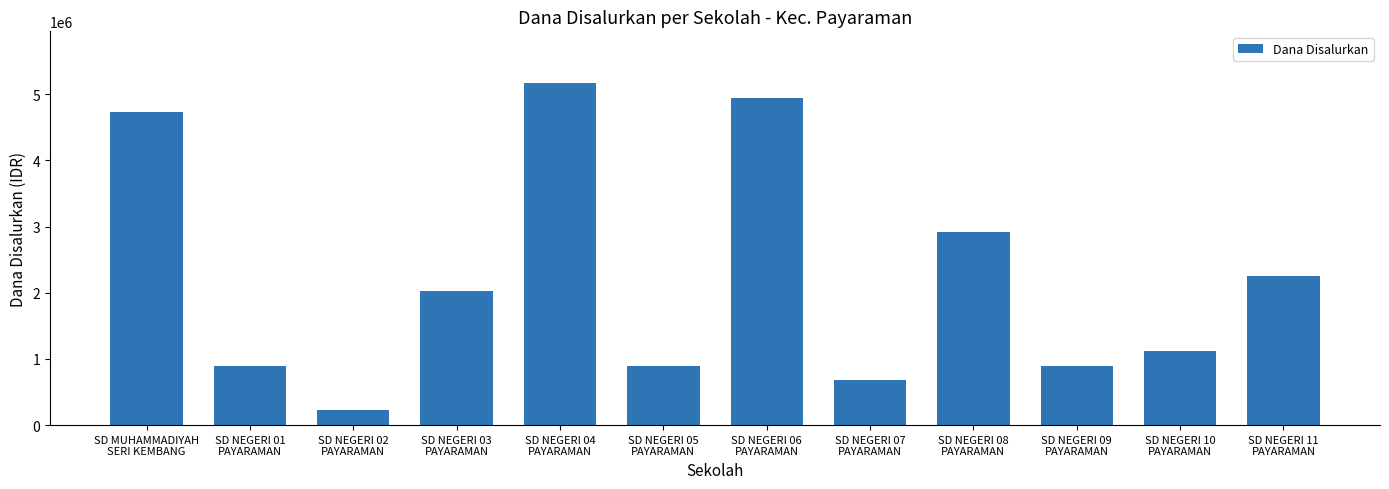

What is the smallest value displayed?

225000